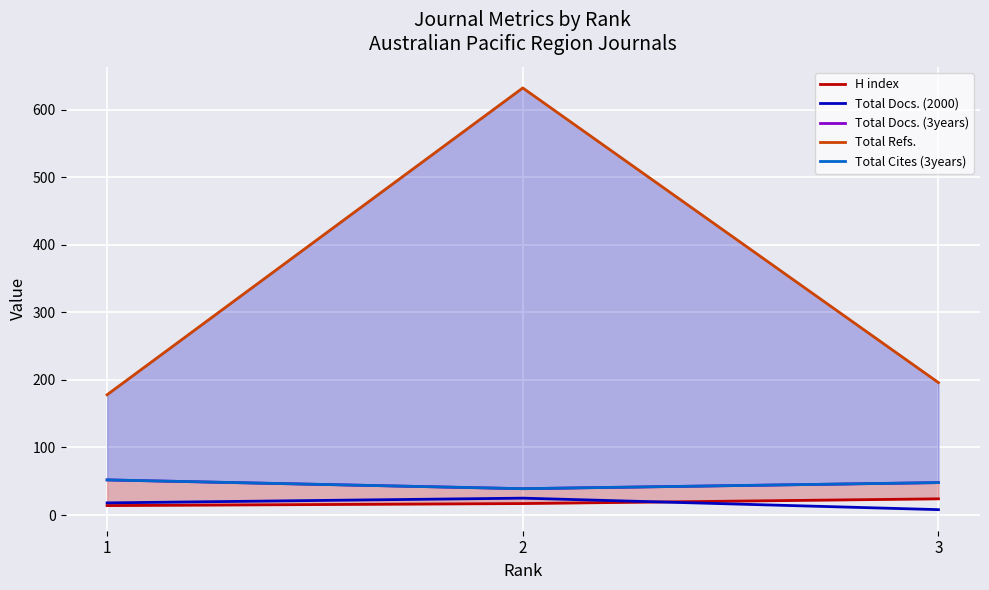

Which has a higher value, 1 or 3?

3